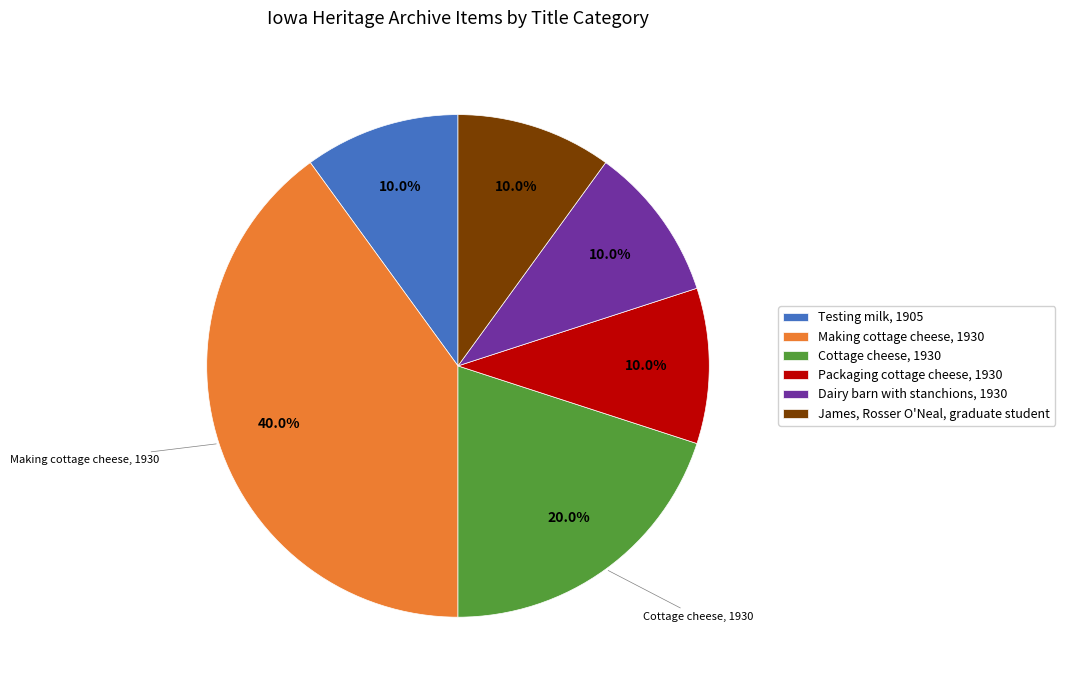

Is the sum of Packaging cottage cheese, 1930 and Cottage cheese, 1930 greater than half?

No